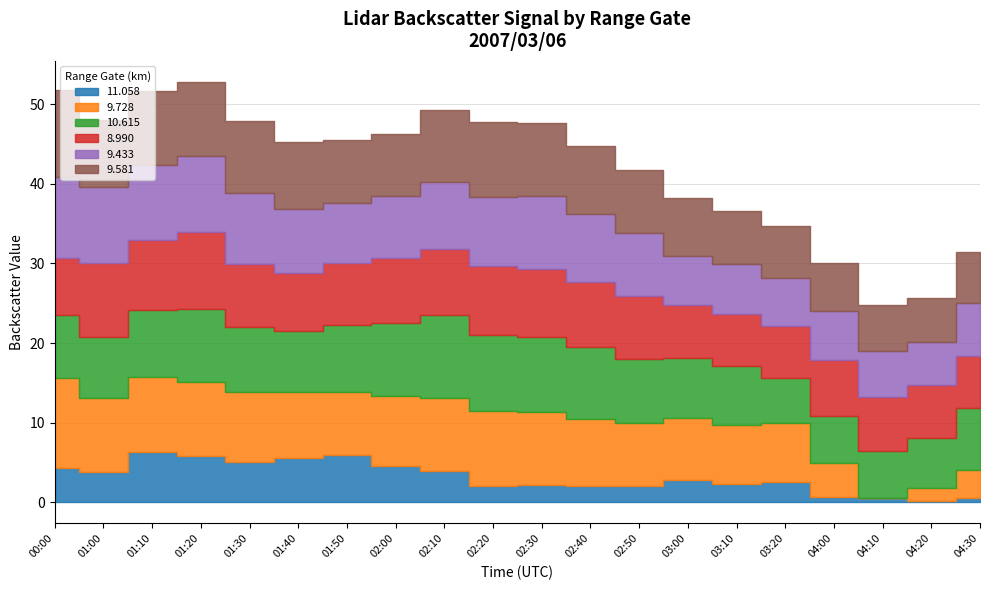

Reading left to right, extract all data points from this chart.

11.058: 4.3	3.8	6.3	5.8	5.1	5.6	6.0	4.6	4.0	2.1	2.2	2.0	2.0	2.8	2.3	2.6	0.7	0.5	0.2	0.5
9.728: 11.3	9.3	9.4	9.3	8.8	8.3	7.9	8.7	9.1	9.4	9.2	8.5	8.0	7.8	7.4	7.4	4.3	0.0	1.6	3.6
10.615: 7.9	7.7	8.4	9.2	8.1	7.6	8.4	9.2	10.4	9.5	9.4	9.0	8.0	7.5	7.4	5.6	5.9	5.9	6.3	7.8
8.990: 7.2	9.3	8.9	9.6	7.9	7.3	7.8	8.2	8.3	8.7	8.5	8.2	7.9	6.7	6.5	6.5	7.0	6.8	6.6	6.5
9.433: 10.1	9.5	9.4	9.6	9.0	8.1	7.5	7.8	8.4	8.7	9.2	8.5	7.9	6.2	6.3	6.1	6.1	5.8	5.5	6.6
9.581: 11.0	8.4	9.3	9.3	9.0	8.3	7.9	7.8	9.1	9.4	9.2	8.5	8.0	7.2	6.7	6.5	6.1	5.8	5.5	6.4